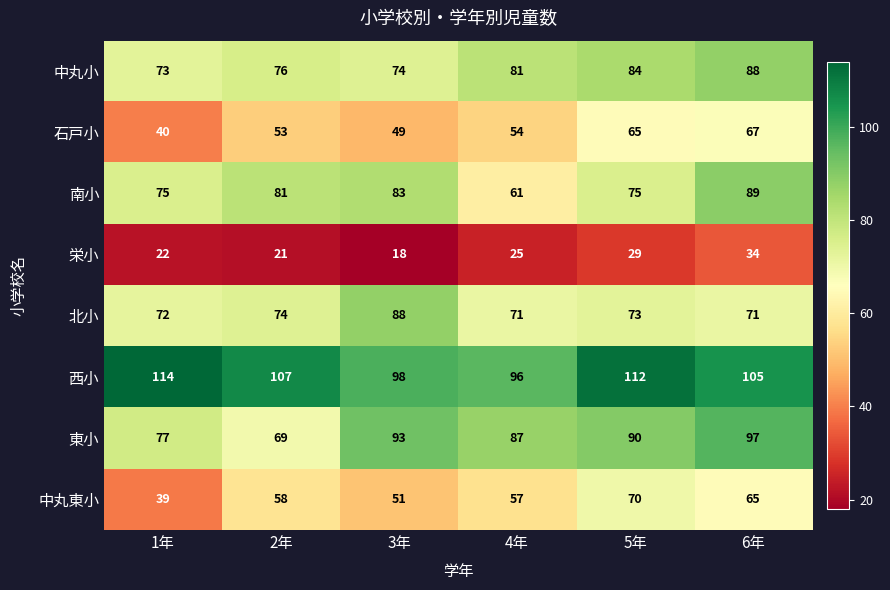

Rank the series at 2年 from highest to lowest value.

西小, 南小, 中丸小, 北小, 東小, 中丸東小, 石戸小, 栄小